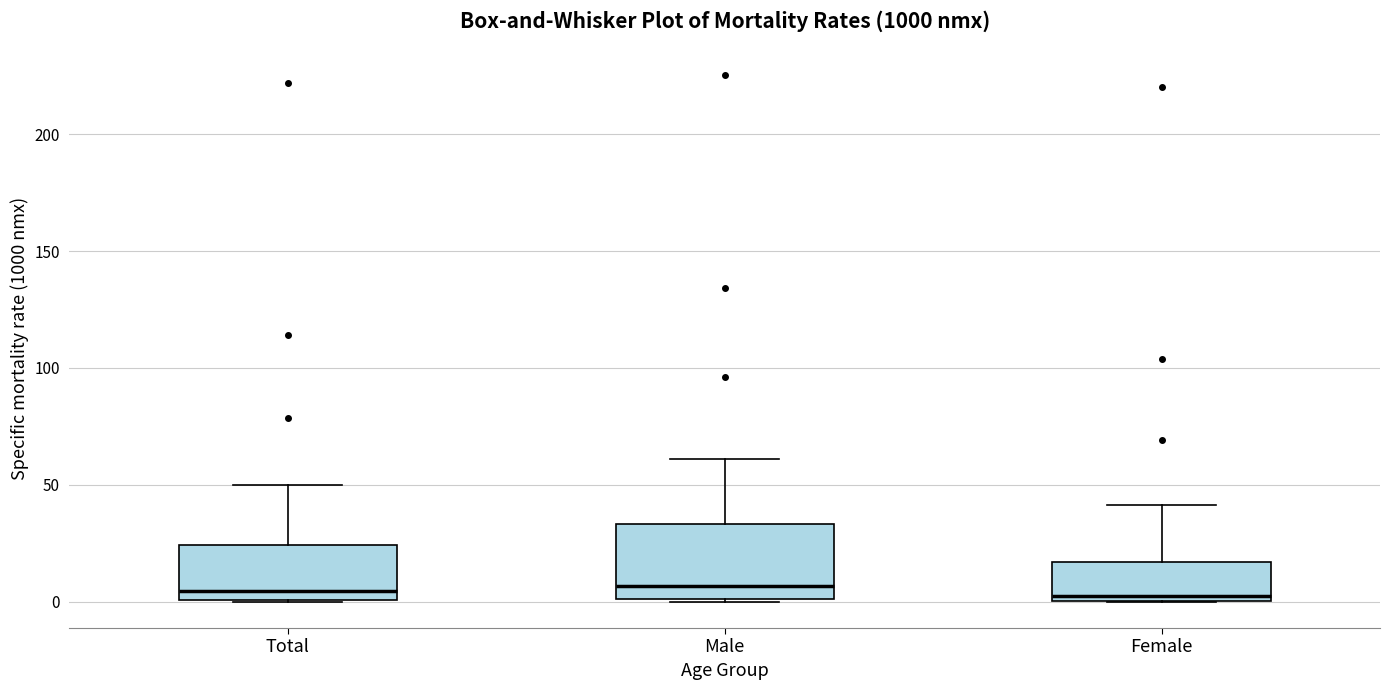

Reading left to right, read every box against the y-axis: the position of its median line, the range the box covers, and the ends of its whiskers. The values are not printed on the chart, so give them approximately, as read against the axis.

Total: median 5, box 0 to 25, whiskers 0 to 50
Male: median 5, box 0 to 35, whiskers 0 to 60
Female: median 5, box 0 to 15, whiskers 0 to 40